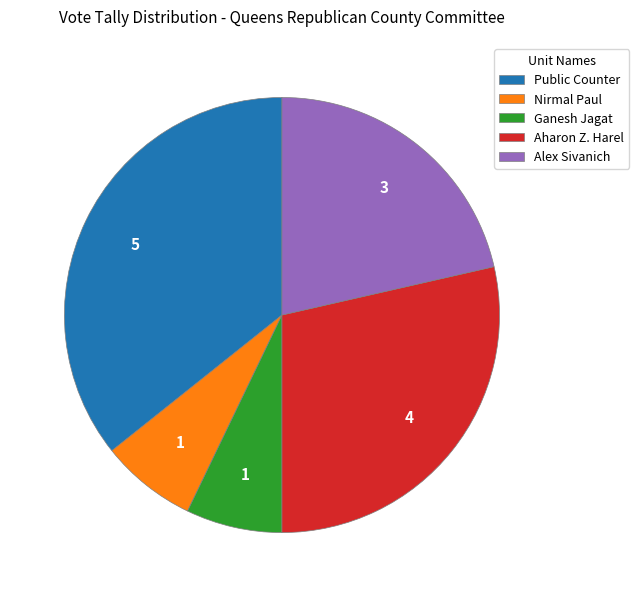

Which slice is the largest?

Public Counter